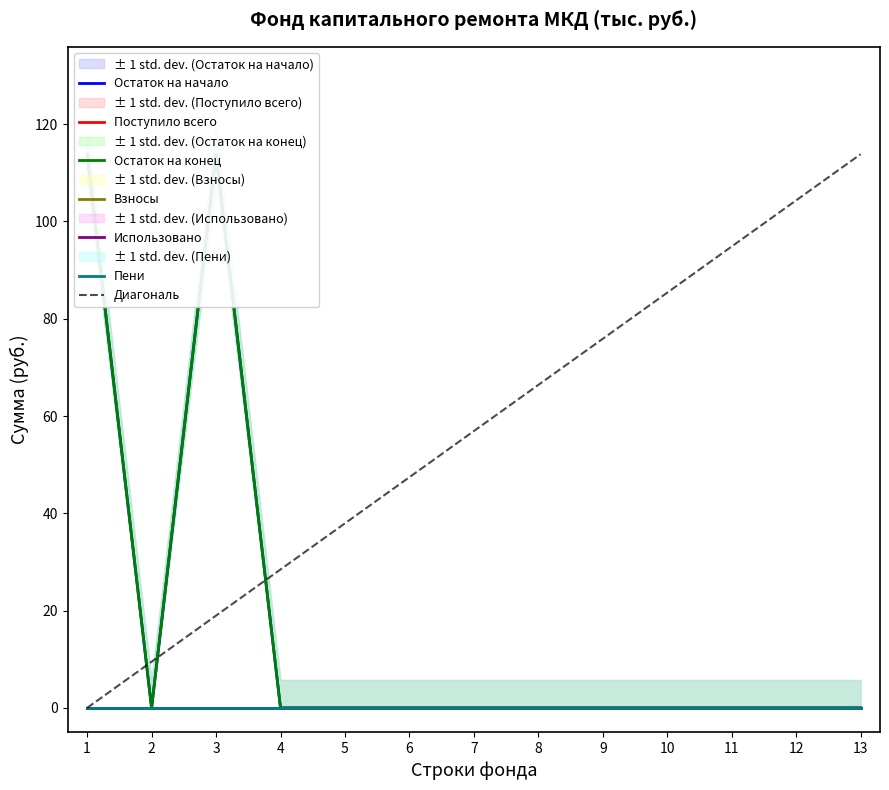

Reading right to left, transcribe all the data shown in this chart.

Остаток на начало: 13=0.0	12=0.0	11=0.0	10=0.0	9=0.0	8=0.0	7=0.0	6=0.0	5=0.0	4=0.0	3=113.8	2=0.0	1=113.8
Поступило всего: 13=0.0	12=0.0	11=0.0	10=0.0	9=0.0	8=0.0	7=0.0	6=0.0	5=0.0	4=0.0	3=0.0	2=0.0	1=0.0
Остаток на конец: 13=0.0	12=0.0	11=0.0	10=0.0	9=0.0	8=0.0	7=0.0	6=0.0	5=0.0	4=0.0	3=113.8	2=0.0	1=113.8
Взносы: 13=0.0	12=0.0	11=0.0	10=0.0	9=0.0	8=0.0	7=0.0	6=0.0	5=0.0	4=0.0	3=0.0	2=0.0	1=0.0
Использовано: 13=0.0	12=0.0	11=0.0	10=0.0	9=0.0	8=0.0	7=0.0	6=0.0	5=0.0	4=0.0	3=0.0	2=0.0	1=0.0
Пени: 13=0.0	12=0.0	11=0.0	10=0.0	9=0.0	8=0.0	7=0.0	6=0.0	5=0.0	4=0.0	3=0.0	2=0.0	1=0.0